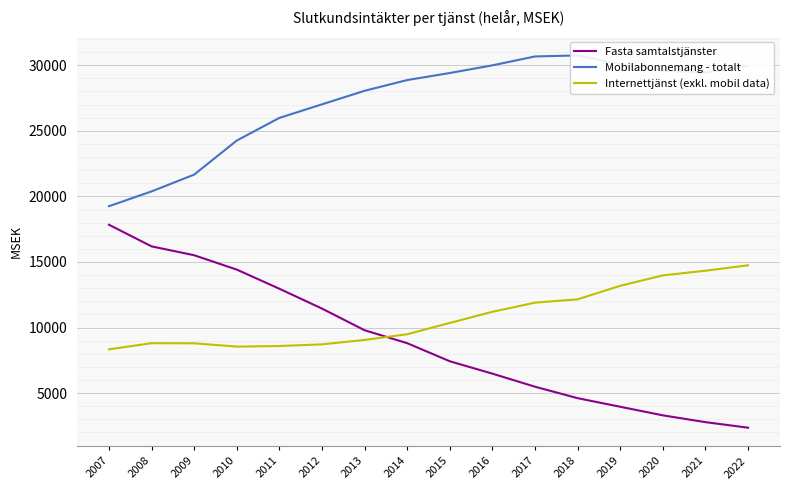

Between 2011 and 2021, which series saw the biggest shift?

Fasta samtalstjänster